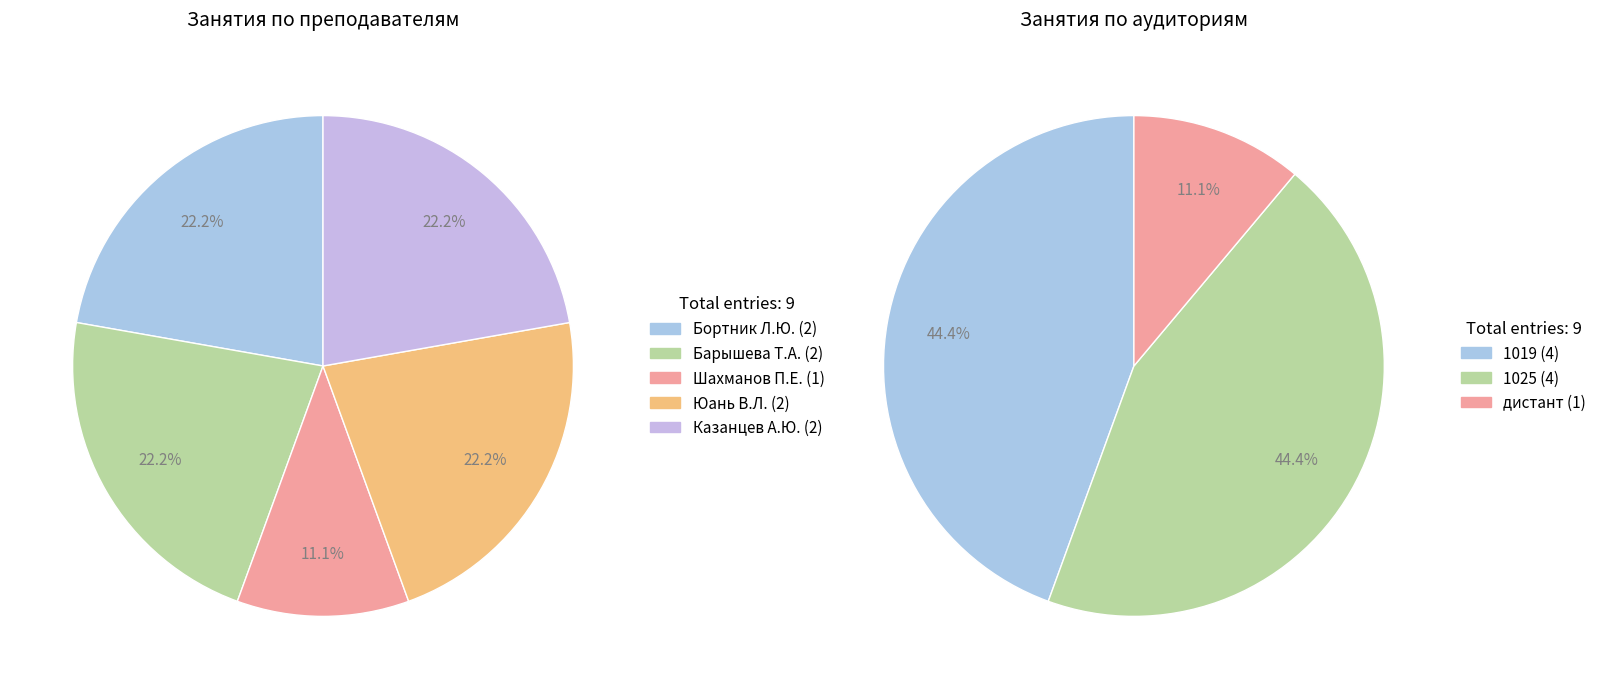

Approximately how many times larger is the value at Бортник Л.Ю. compared to Барышева Т.А.?

1.0